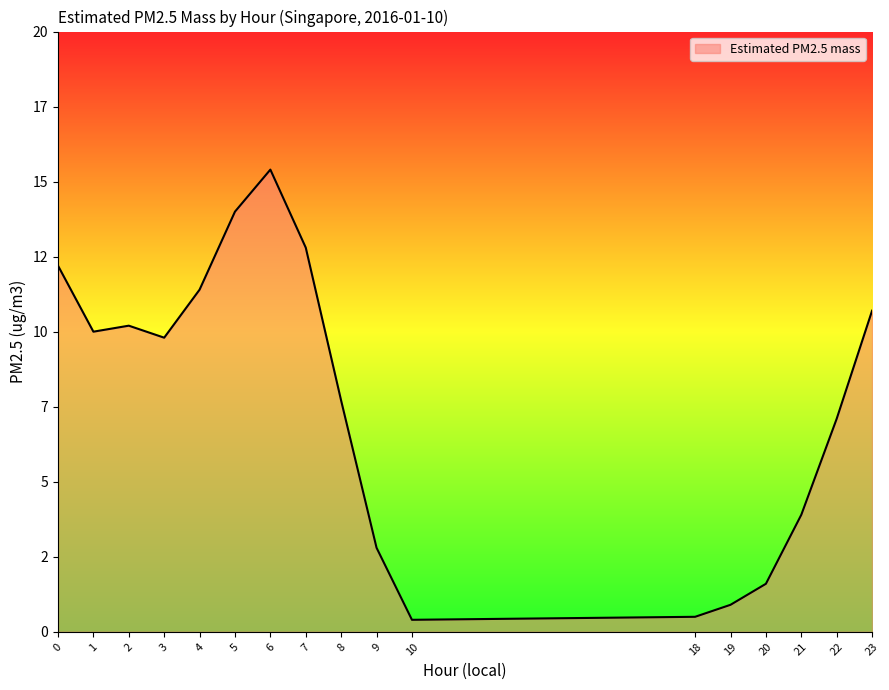

Is this an area chart (filled region under the line)?

Yes